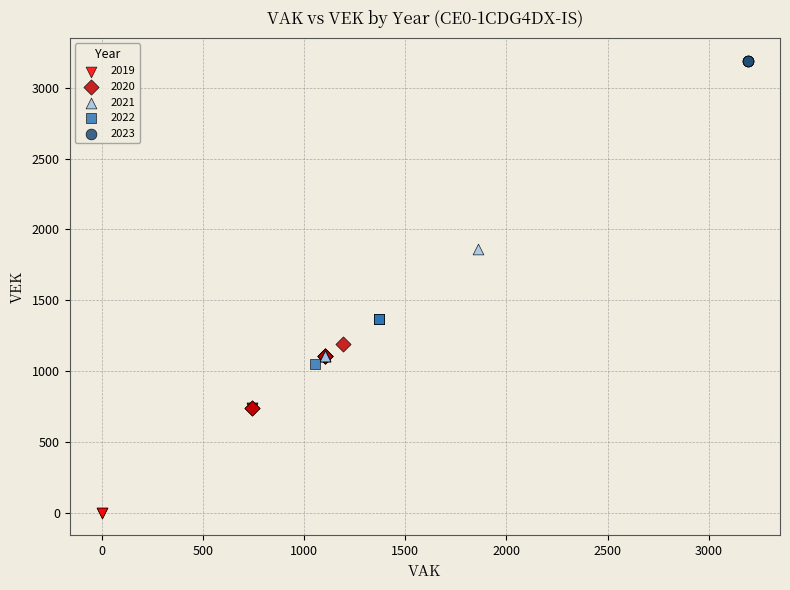

Which series reaches the maximum Y coordinate?

2023